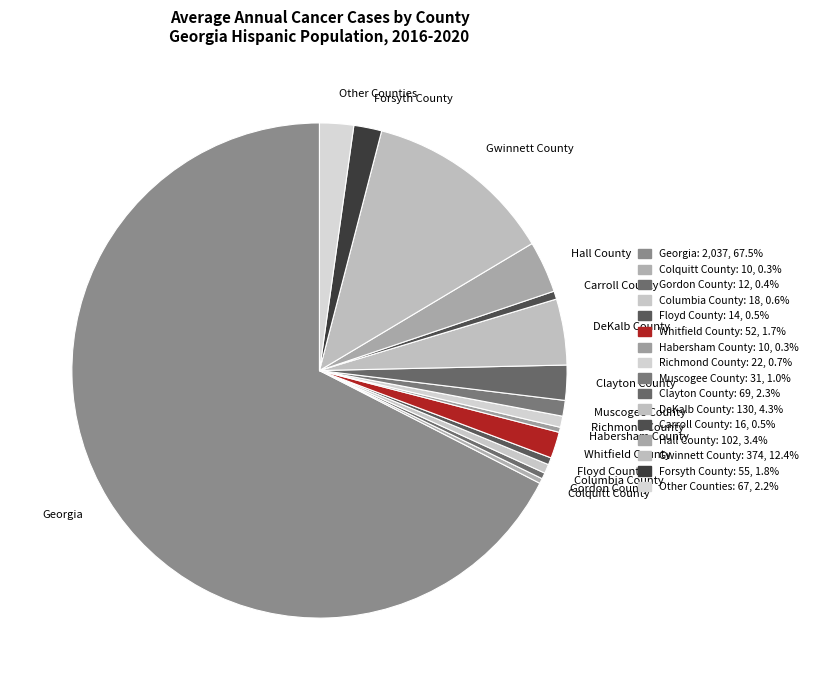

Which category has the biggest portion of the pie?

Georgia